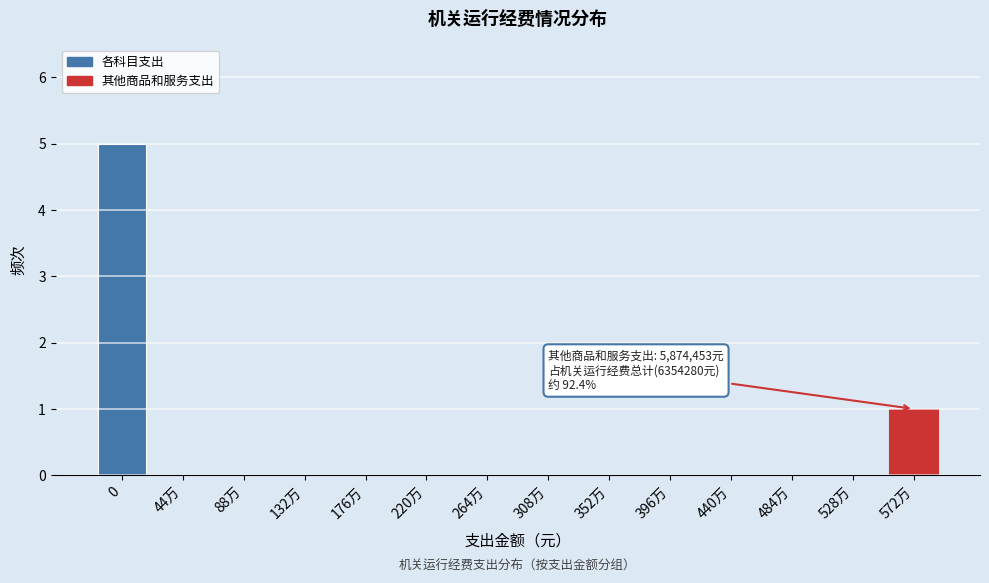

Reading right to left, list all the values displayed in this chart.

572万=1	528万=0	484万=0	440万=0	396万=0	352万=0	308万=0	264万=0	220万=0	176万=0	132万=0	88万=0	44万=0	0=5